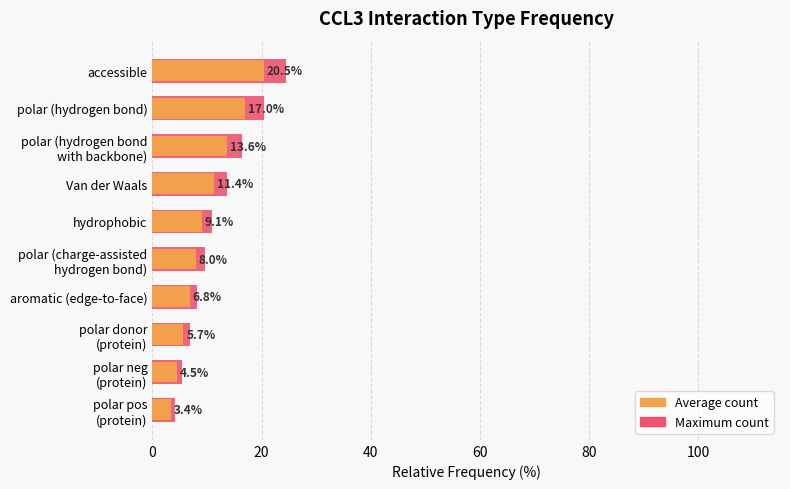

Which series has the largest total across all categories?

Maximum count (normalized)